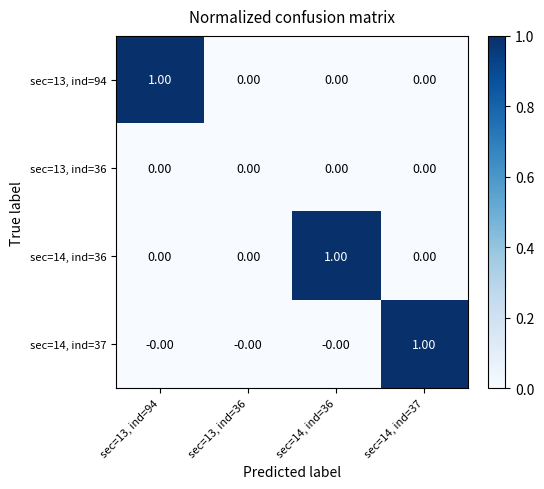

How many positive values does the sec=14, ind=36 series have?

1